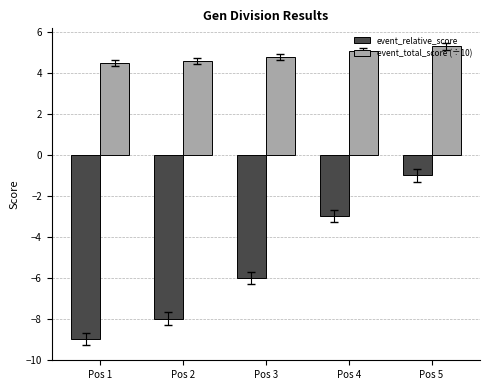

List the series in order of their peak value, lowest first.

event_relative_score, event_total_score (÷10)